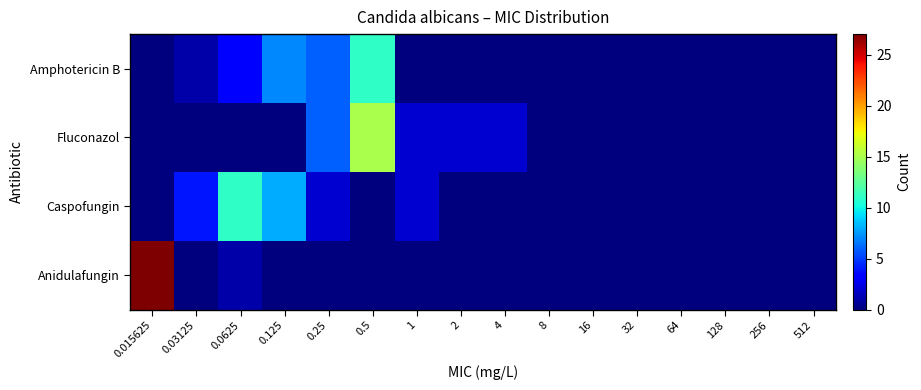

At how many categories does at least one series exceed 8?

3